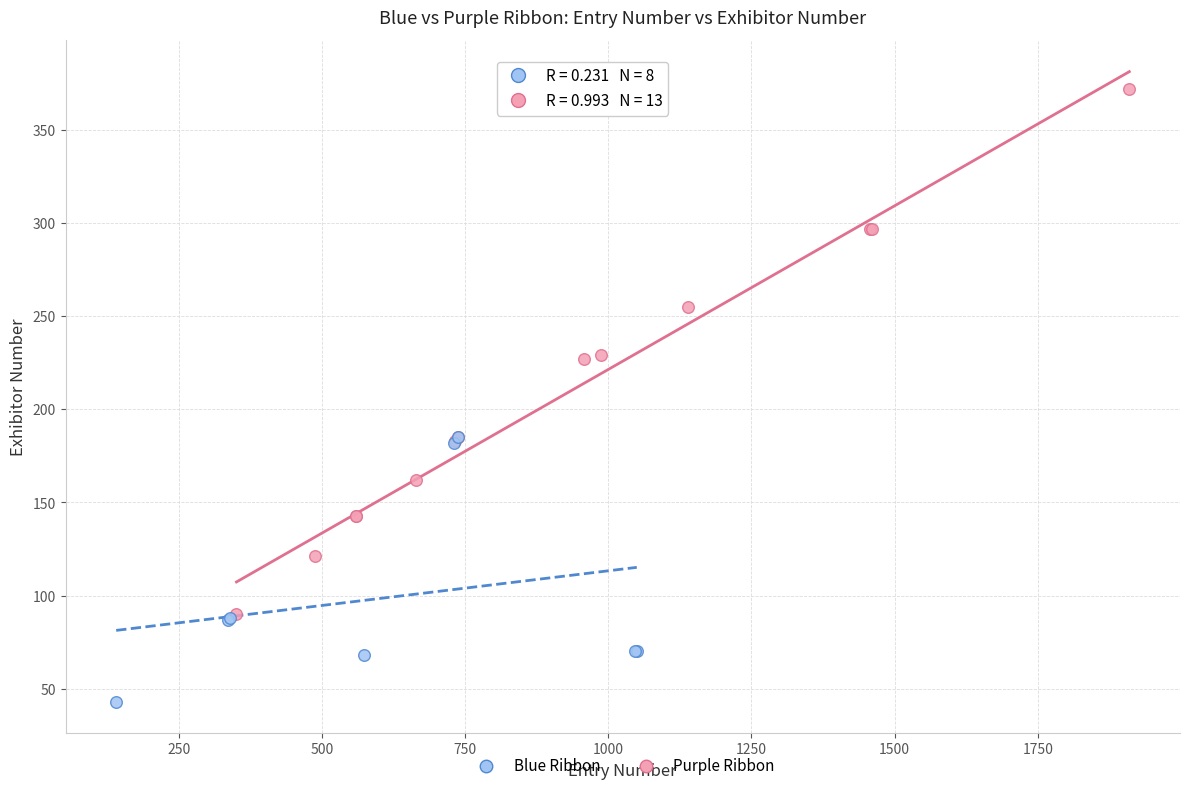

Which series reaches the maximum Y coordinate?

Purple Ribbon